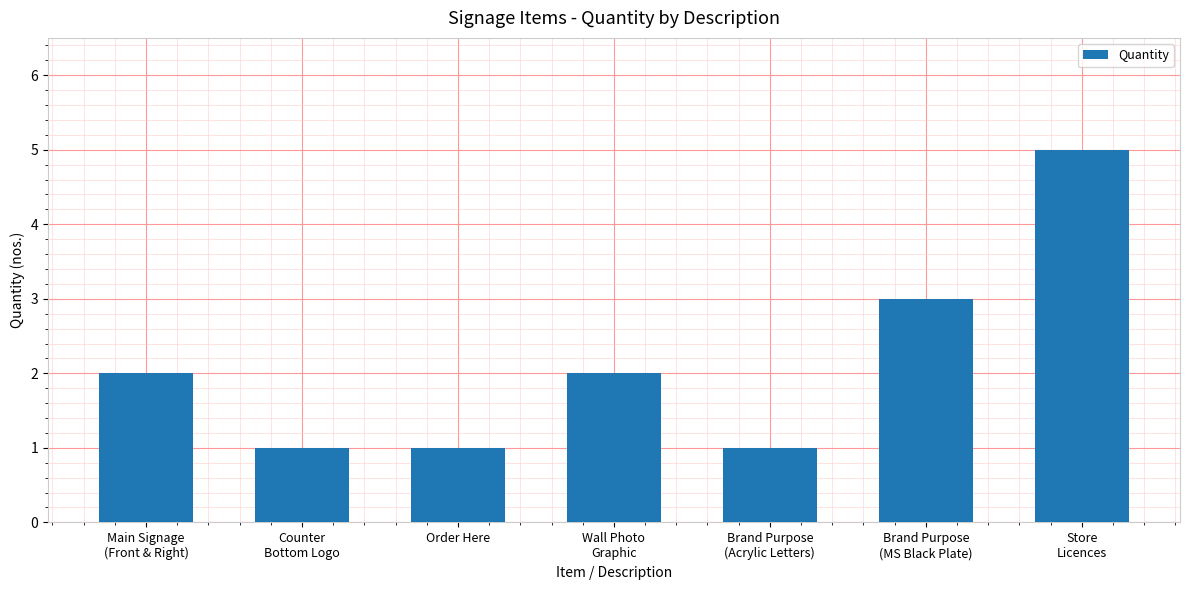

Count the number of categories in the chart.

7